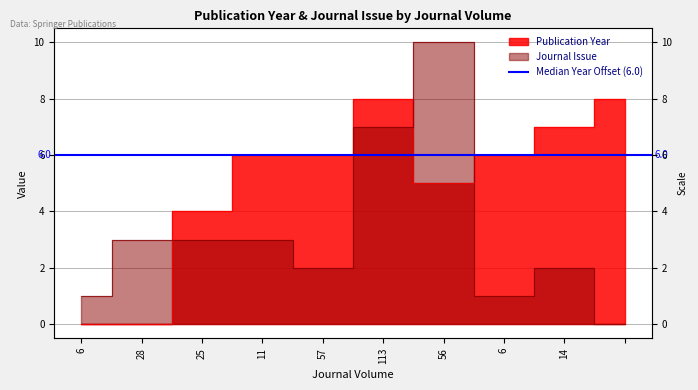

At which category does Publication Year reach its first local valley?

56